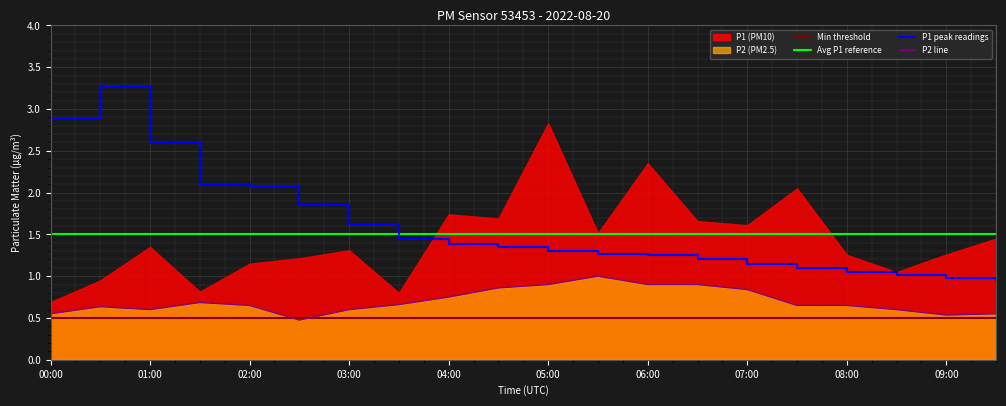

Reading left to right, what are all the values shown in this chart?

Min threshold: 0.5	0.5	0.5	0.5	0.5	0.5	0.5	0.5	0.5	0.5	0.5	0.5	0.5	0.5	0.5	0.5	0.5	0.5	0.5	0.5
Avg P1 reference: 1.5	1.5	1.5	1.5	1.5	1.5	1.5	1.5	1.5	1.5	1.5	1.5	1.5	1.5	1.5	1.5	1.5	1.5	1.5	1.5
P1 peak readings: 2.9	3.3	2.6	2.1	2.1	1.9	1.6	1.4	1.4	1.4	1.3	1.3	1.2	1.2	1.1	1.1	1.1	1.0	1.0	0.9
P2 line: 0.6	0.6	0.6	0.7	0.7	0.5	0.6	0.7	0.8	0.9	0.9	1.0	0.9	0.9	0.8	0.6	0.6	0.6	0.5	0.6